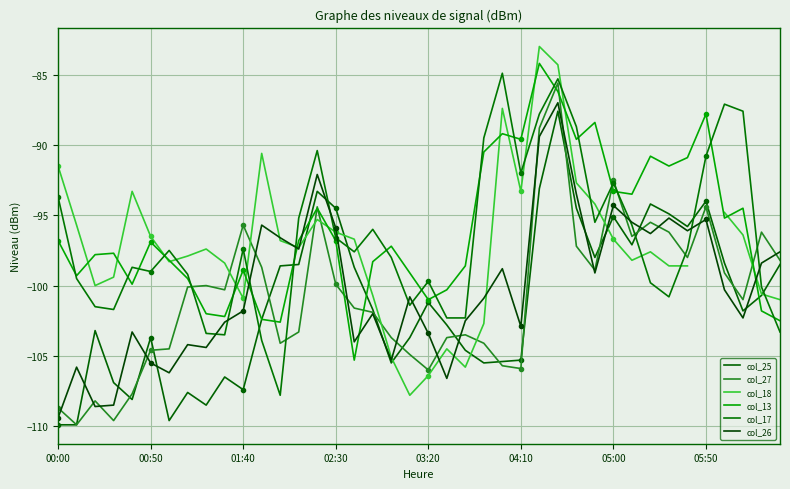

Rank the series by their maximum value, from lowest to highest.

col_25, col_26, col_27, col_17, col_13, col_18